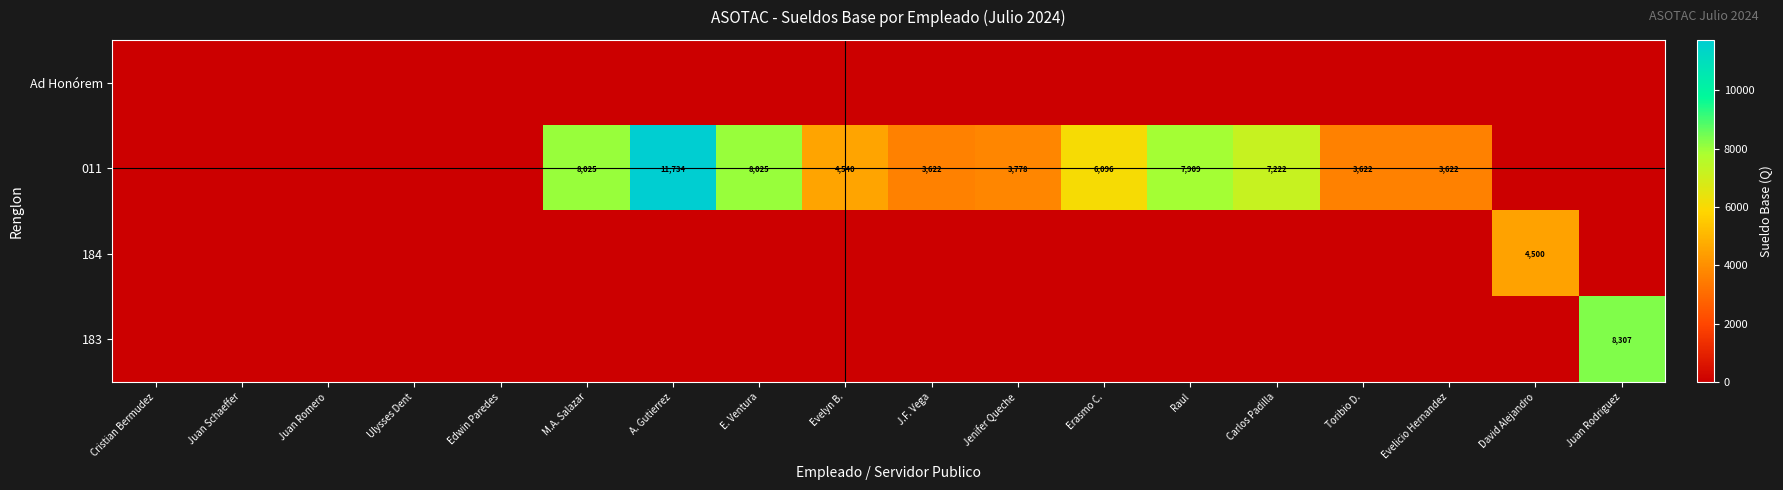

Read the 011 value at Evelyn B..

4540.0